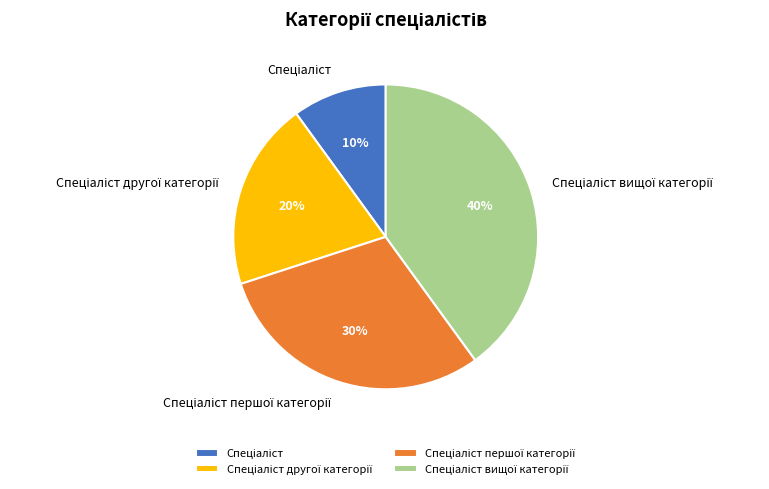

To the nearest percent, what is the difference between the largest and smallest slice percentages?

30%